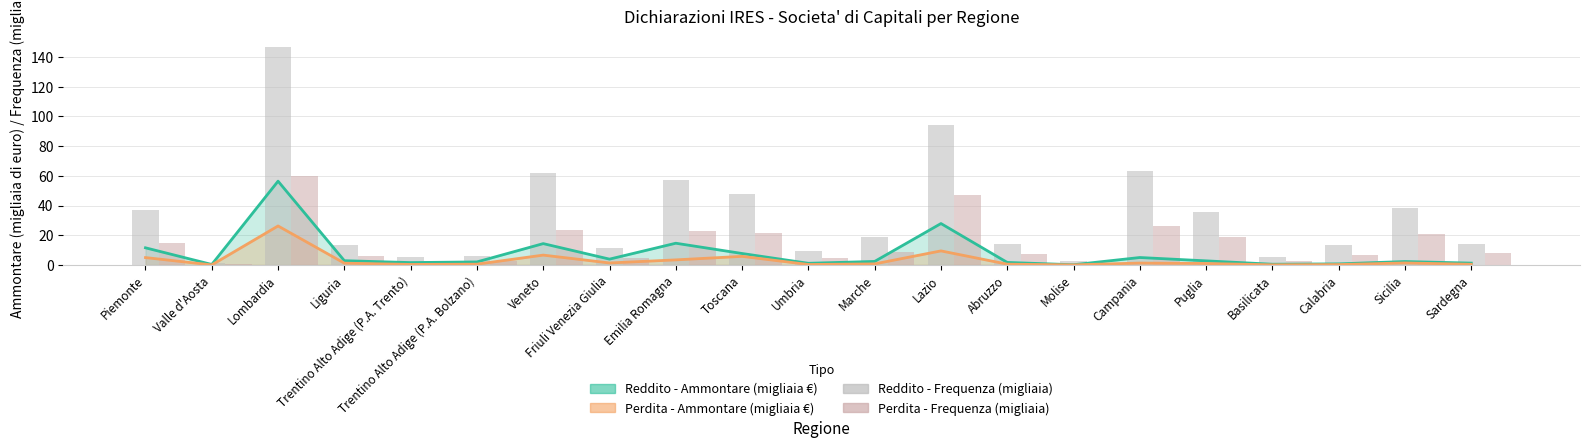

The Reddito - Frequenza (migliaia) series shows 78.6 at Emilia Romagna. True or false?

False